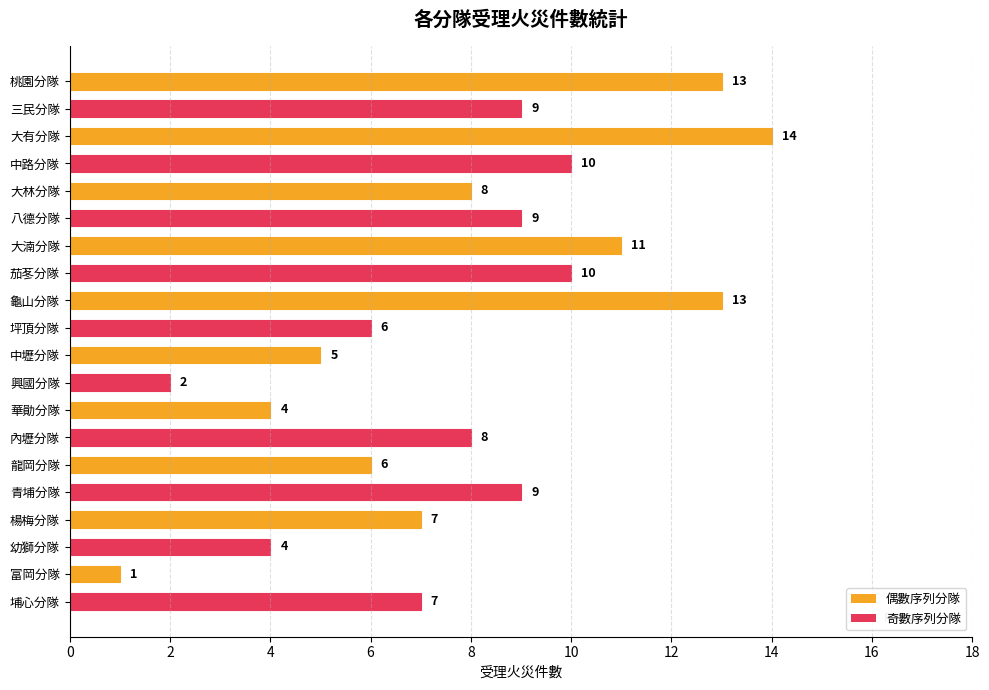

The value at 三民分隊 is 14. True or false?

False